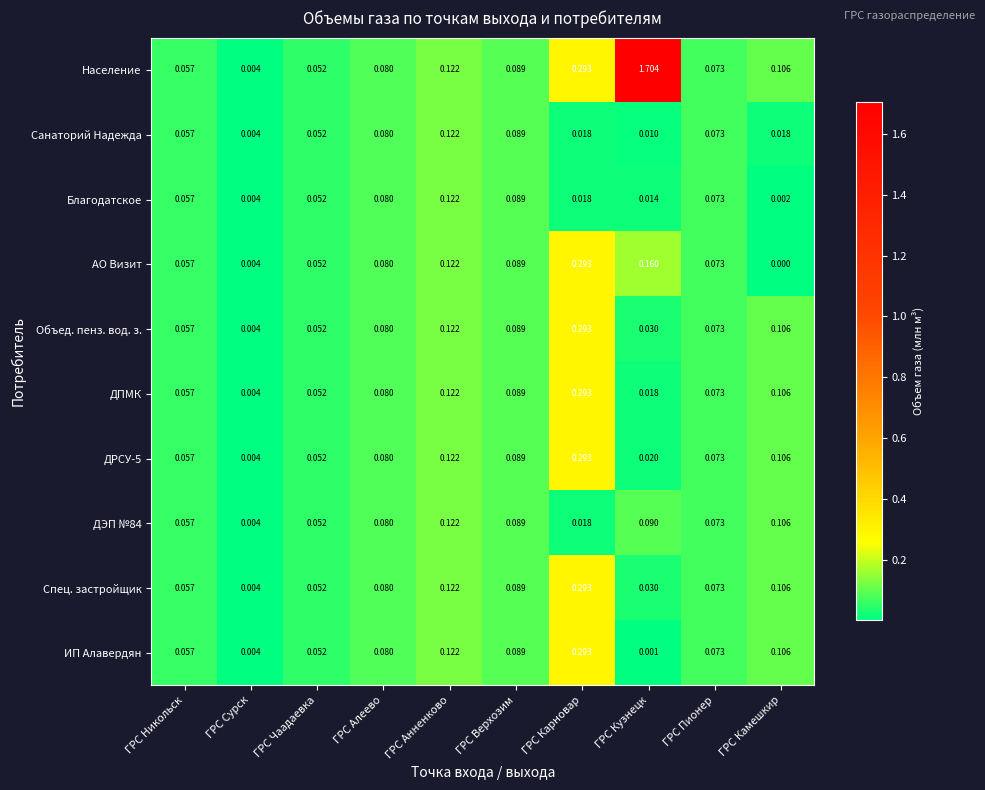

At which category is the sum across all series the highest?

ГРС Карновар